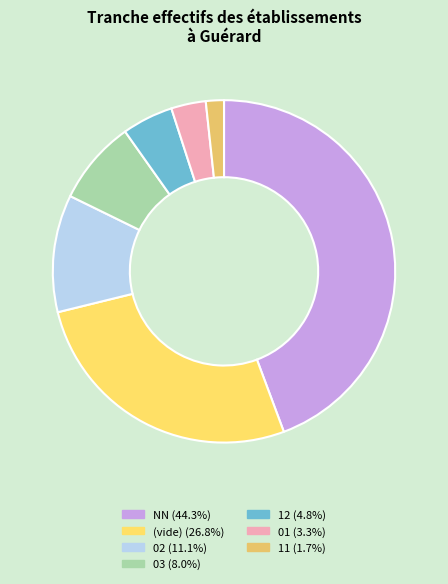

What is the largest slice in the pie chart?

NN